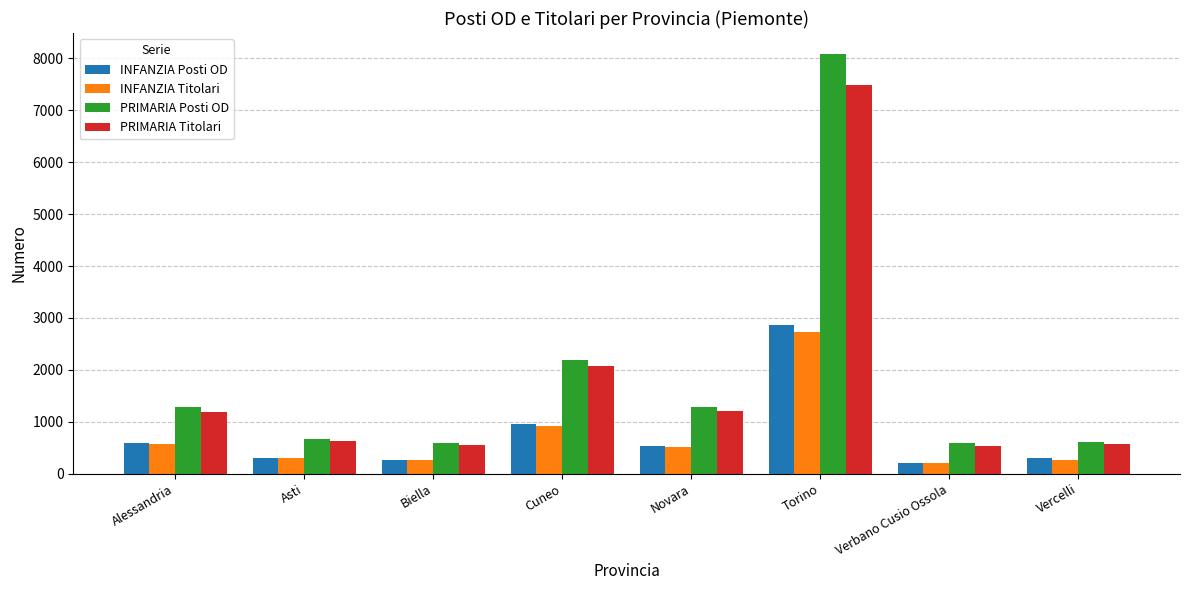

True or false: PRIMARIA Titolari has a value of 632 at Asti.

True